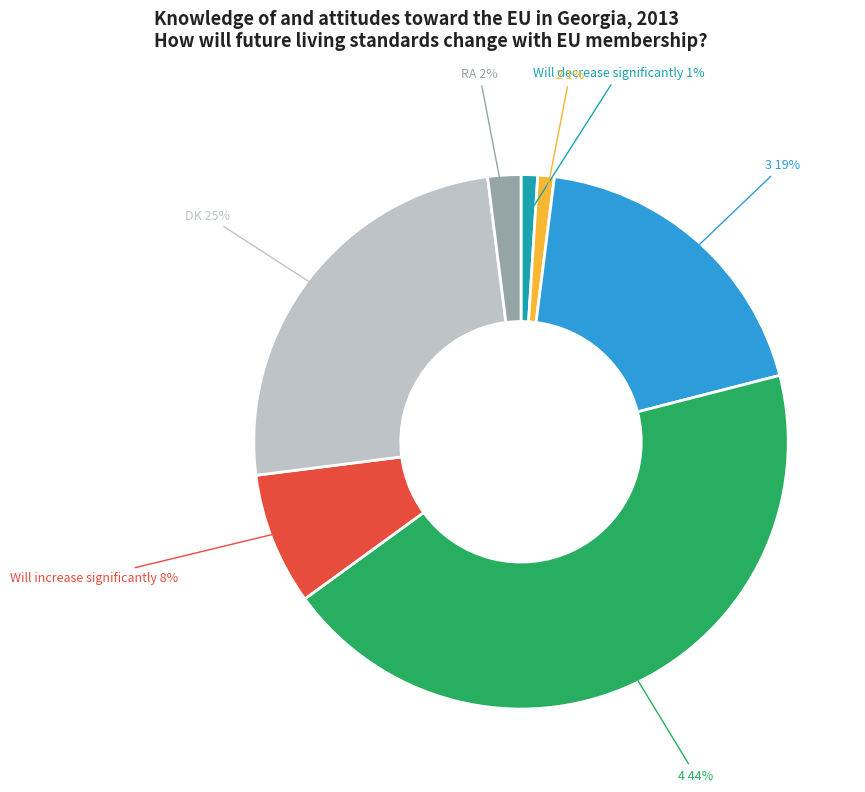

Is there any slice that represents more than half of the pie?

No